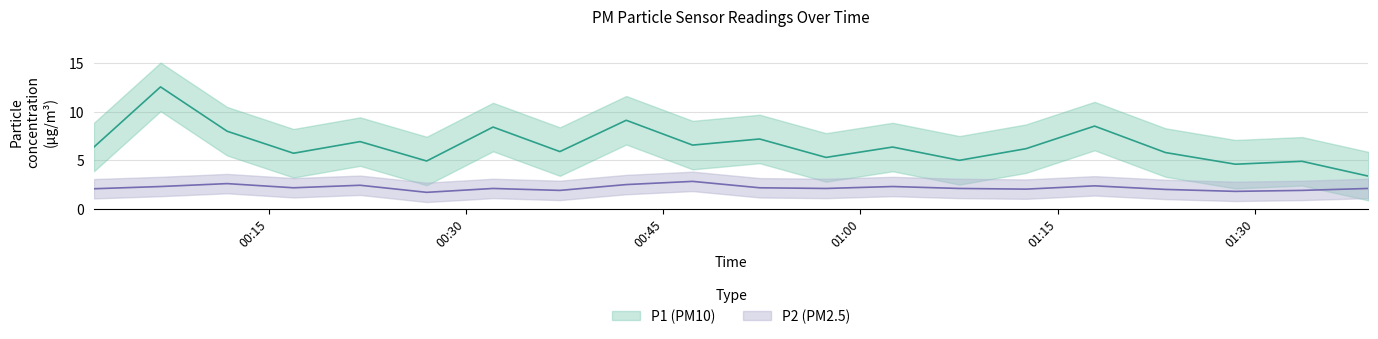

What is the difference between the second highest and minimum values in the P1 series?

5.8